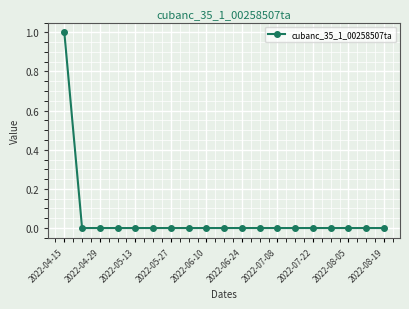

Count the values in the range 0 to 1.

19